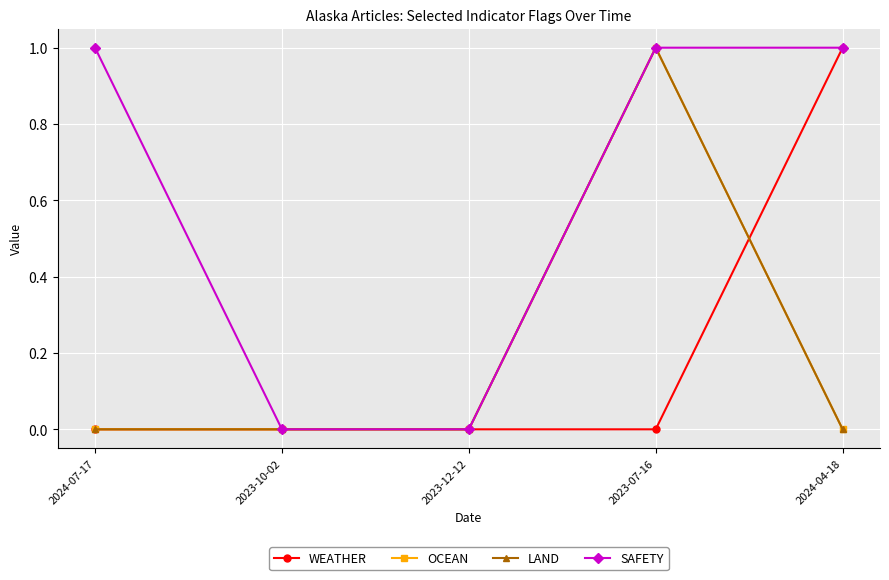

Reading right to left, list all the values displayed in this chart.

WEATHER: 2024-04-18=1	2023-07-16=0	2023-12-12=0	2023-10-02=0	2024-07-17=0
OCEAN: 2024-04-18=0	2023-07-16=1	2023-12-12=0	2023-10-02=0	2024-07-17=0
LAND: 2024-04-18=0	2023-07-16=1	2023-12-12=0	2023-10-02=0	2024-07-17=0
SAFETY: 2024-04-18=1	2023-07-16=1	2023-12-12=0	2023-10-02=0	2024-07-17=1